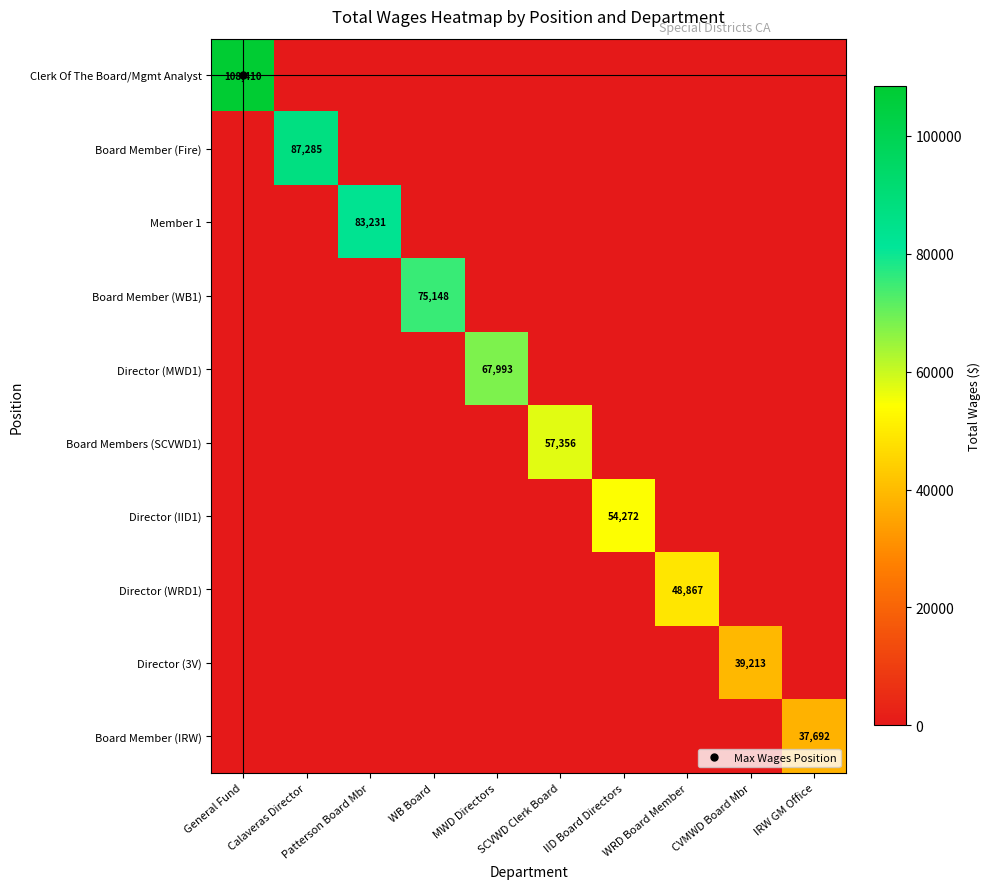

Which series has the largest total across all categories?

Clerk Of The Board/Mgmt Analyst